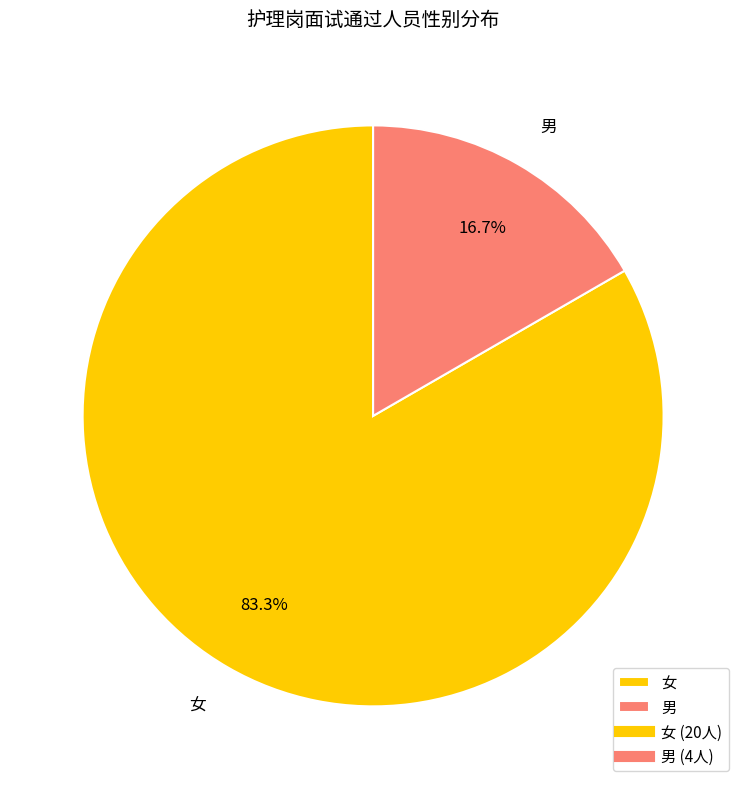

Count the number of slices in the pie.

2